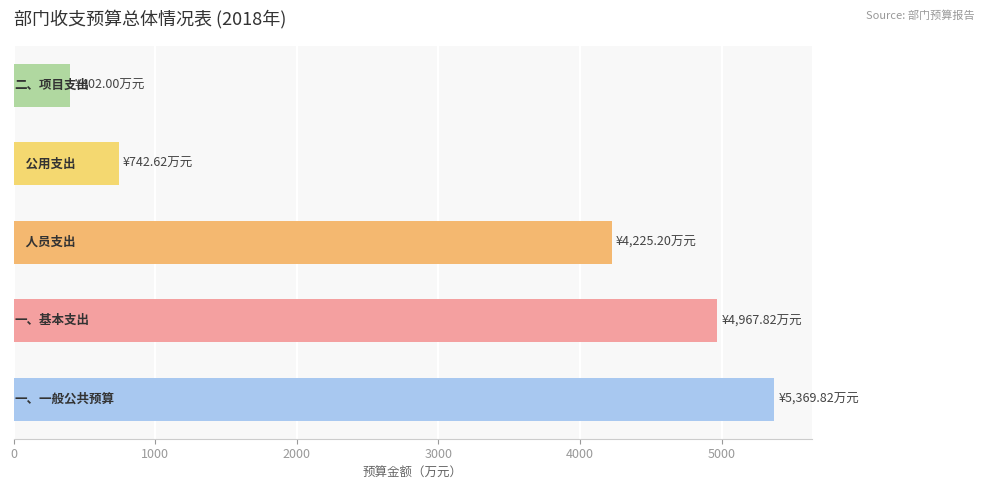

What is the greatest value displayed?

5369.8